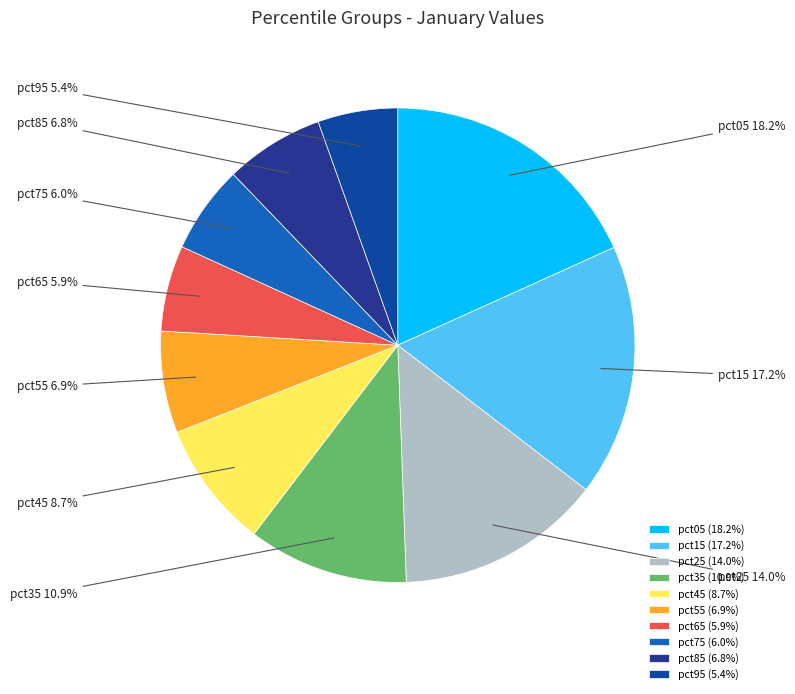

Is pct65 the majority of the pie?

No